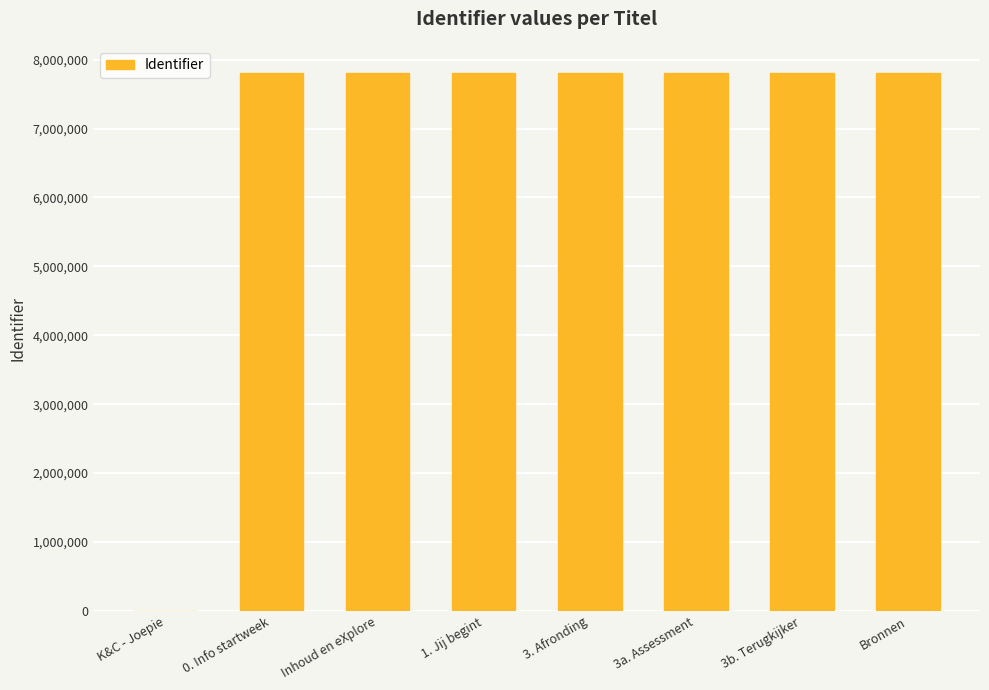

How many categories are shown in the chart?

8